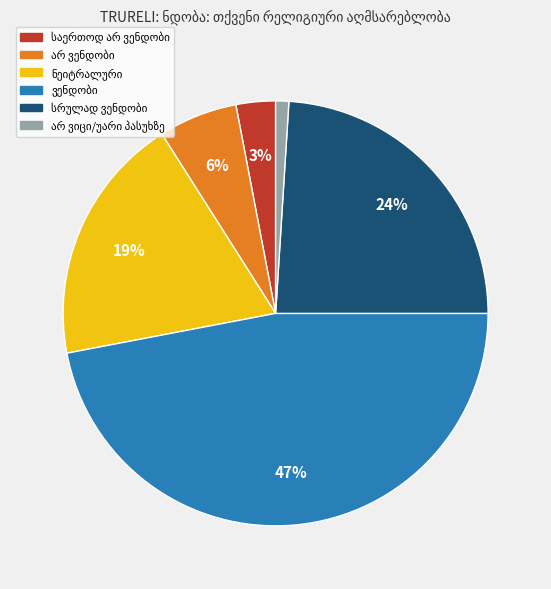

Count the number of slices in the pie.

6